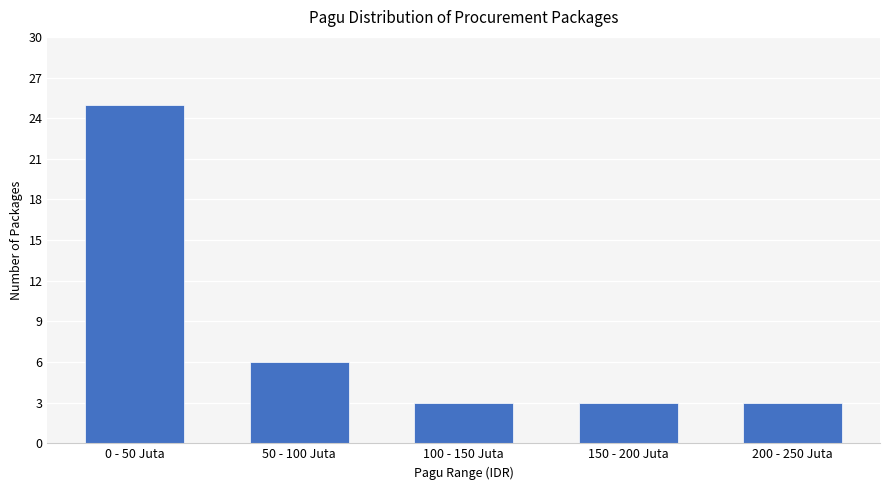

Reading left to right, list all the values displayed in this chart.

25	6	3	3	3